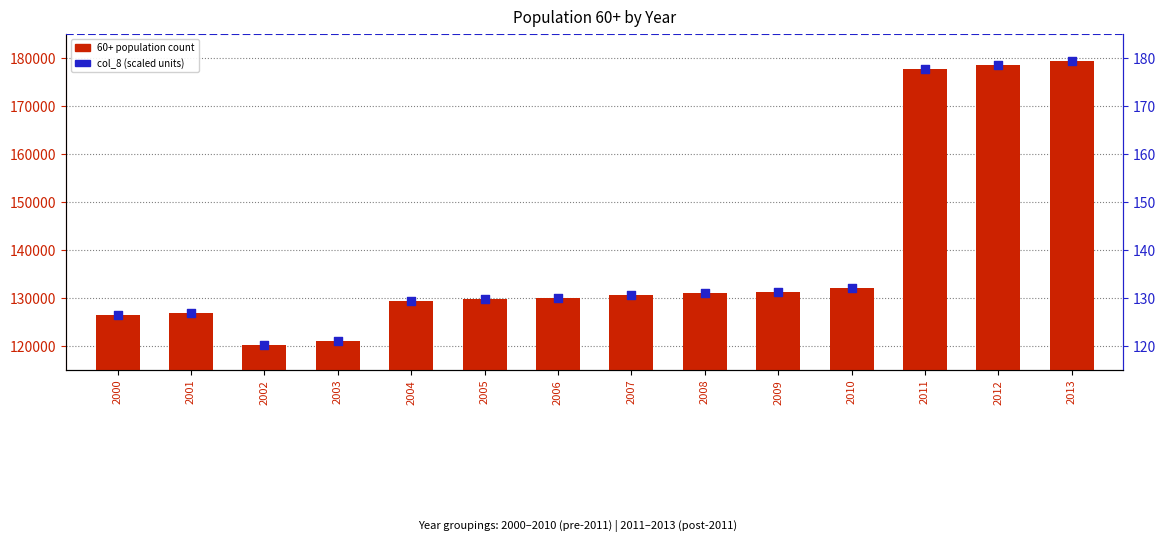

Which series has the widest spread of Y values?

60+ population (thousands scaled)